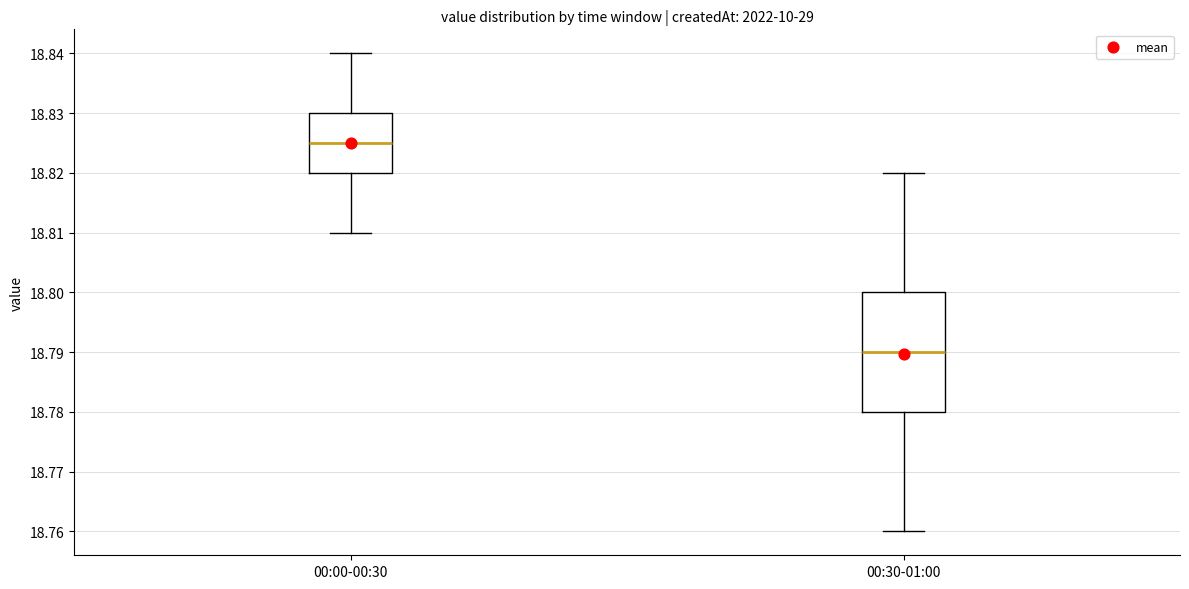

Where does the lower whisker of the box for 00:30-01:00 end on the y-axis? The values are not printed on the chart, so give them approximately, as read against the axis.

18.760